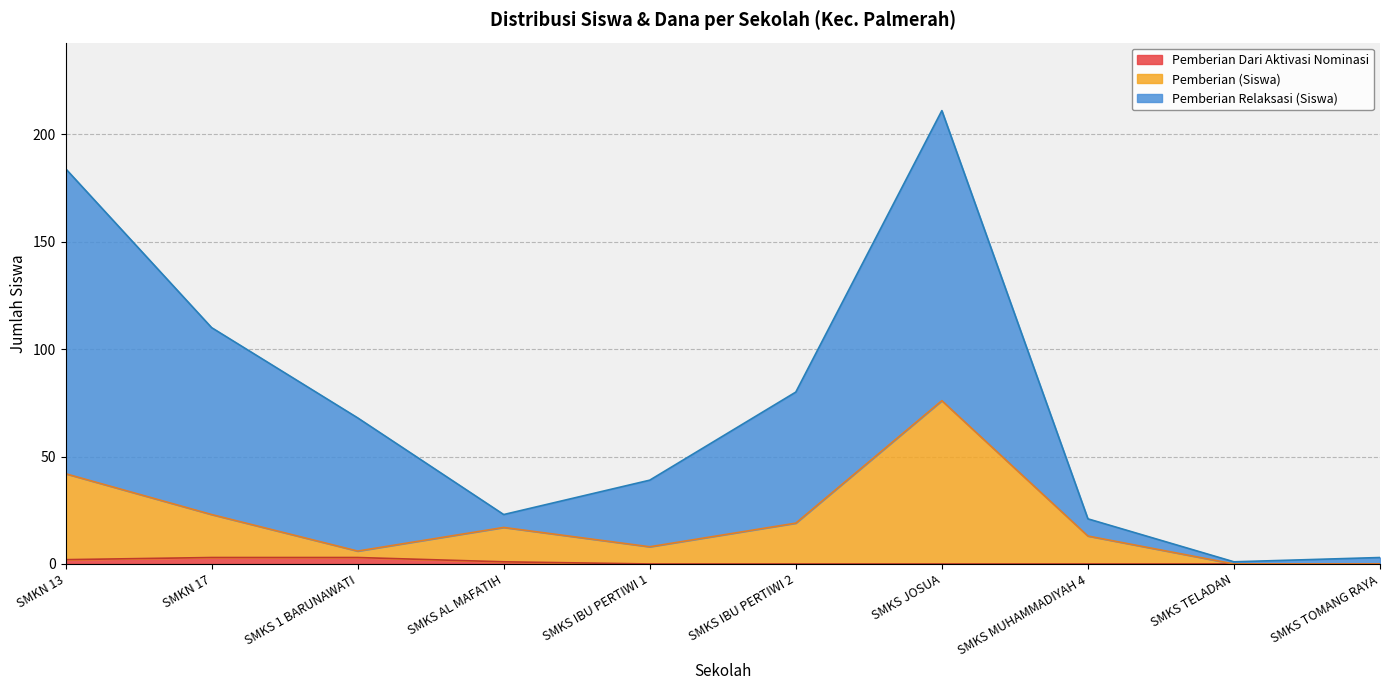

What is the label of the 7th point from the right?

SMKS AL MAFATIH